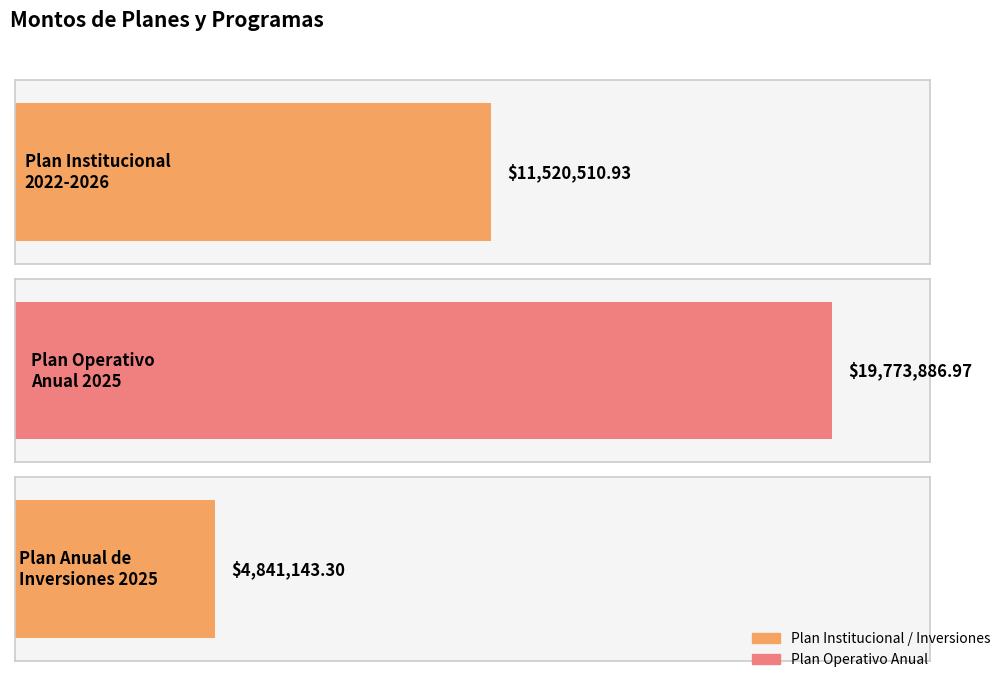

What is the difference between the values at Plan Anual de Inversiones 2025 and Plan Institucional 2022-2026?

6679367.6